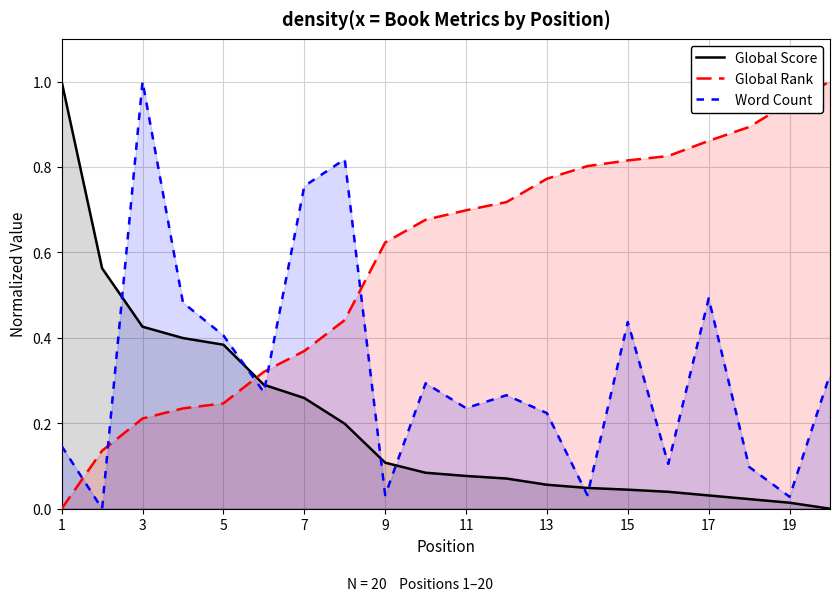

True or false: Global Rank has a value of 0.7 at 11.

True